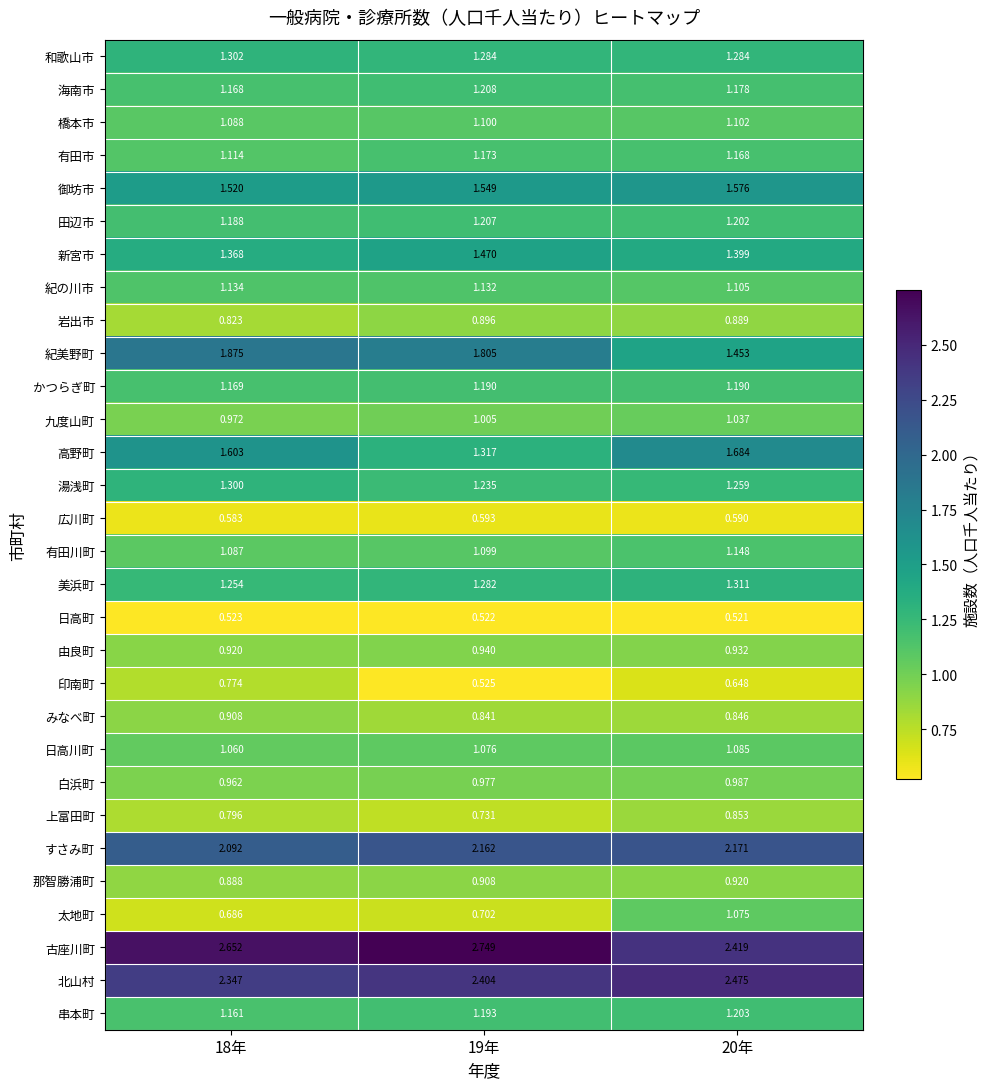

Which series changed the most between 18年 and 20年?

紀美野町